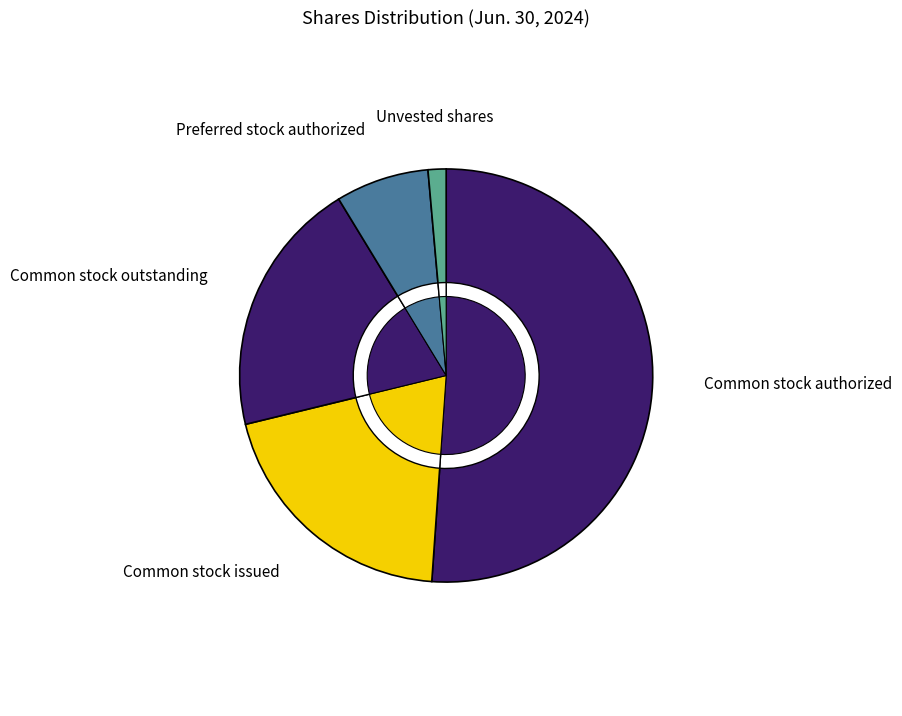

Does any single category account for the majority?

Yes